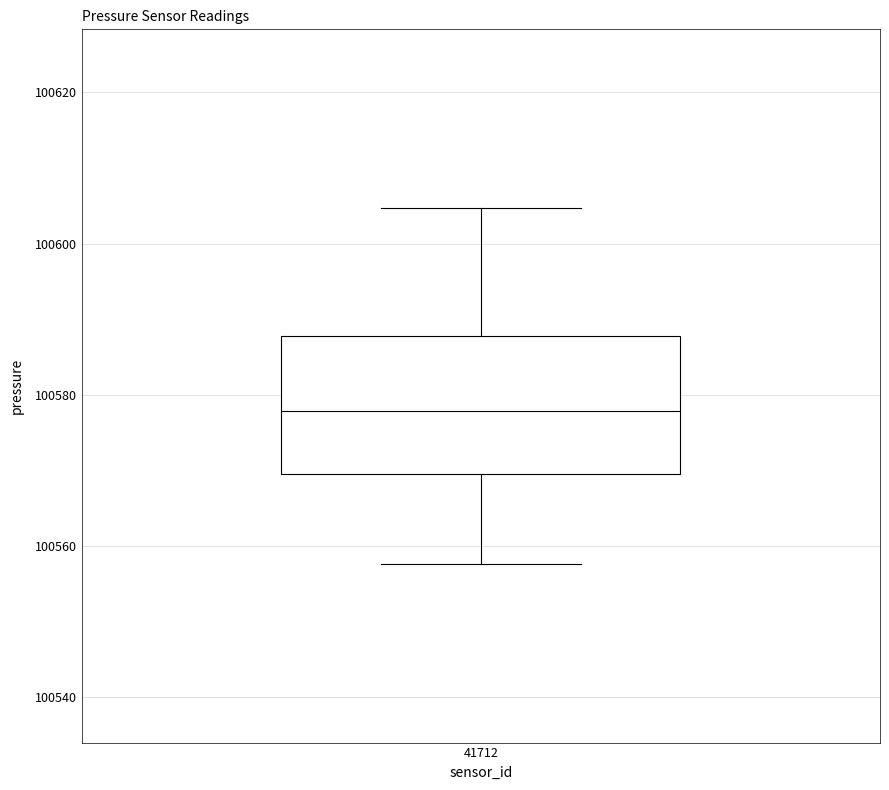

Transcribe this box plot: give where the median line is, the range the box spans, and where the two whiskers end, as read against the y-axis. The values are not printed on the chart, so give them approximately, as read against the axis.

median 100578, box 100570 to 100588, whiskers 100558 to 100604